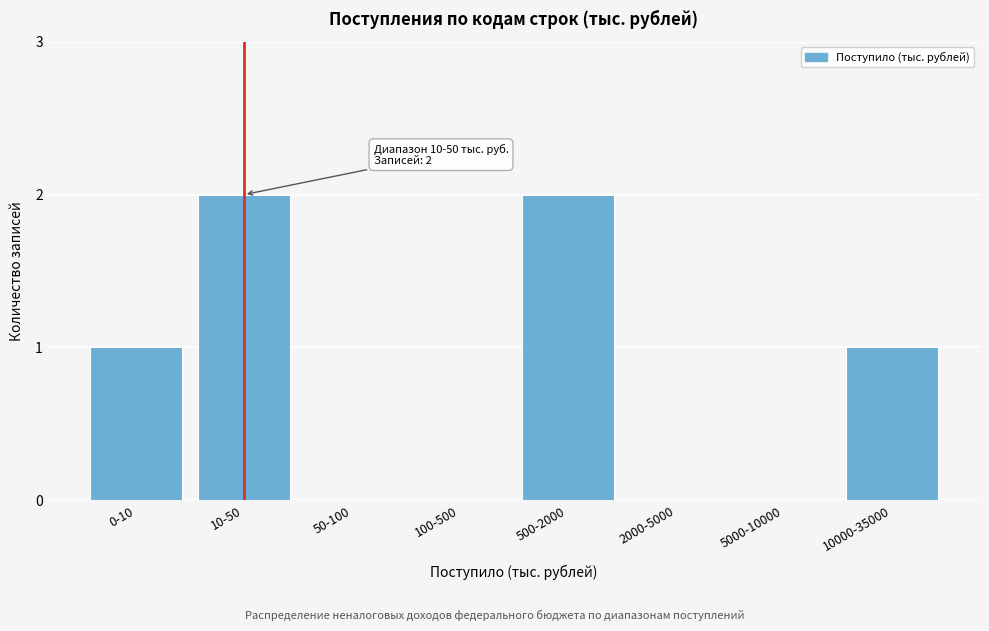

Reading left to right, extract all data points from this chart.

0-10=1	10-50=2	50-100=0	100-500=0	500-2000=2	2000-5000=0	5000-10000=0	10000-35000=1